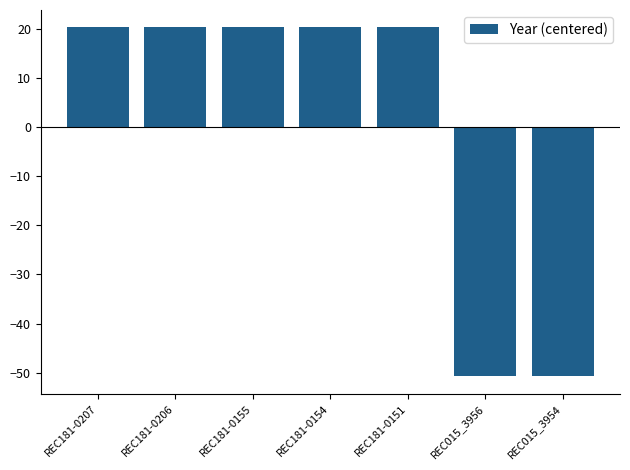

Which has a higher value, REC181-0154 or REC015_3956?

REC181-0154